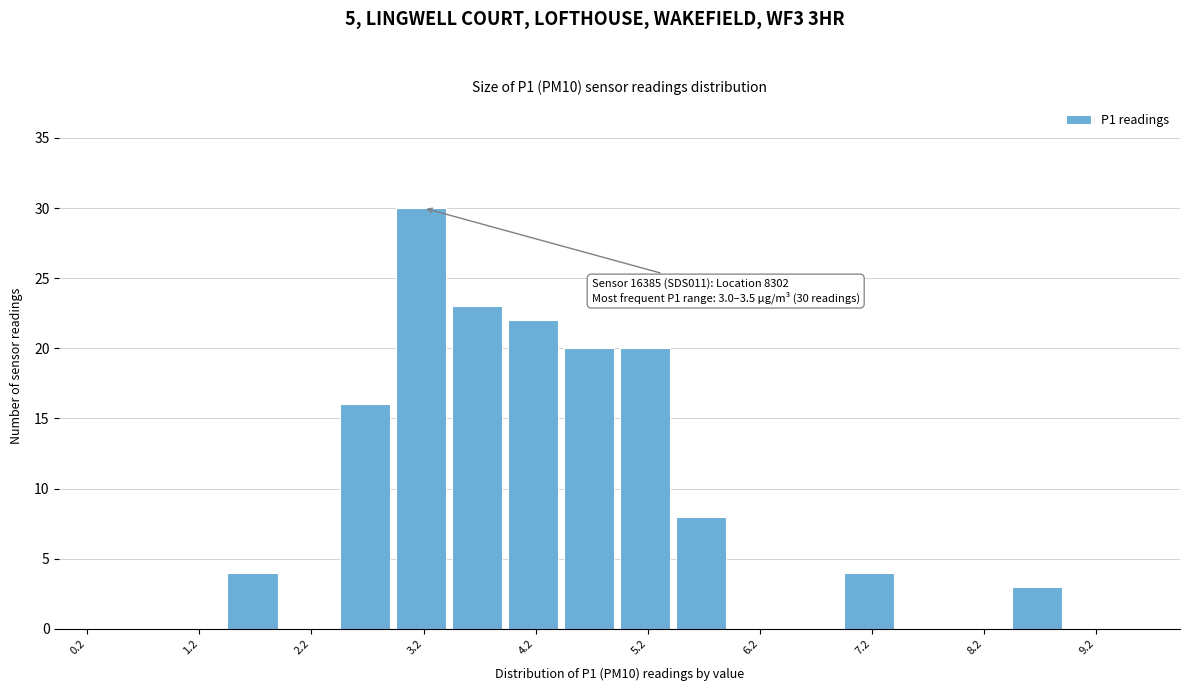

Over which range of the x-axis is the bar tallest?

3.0 to 3.5